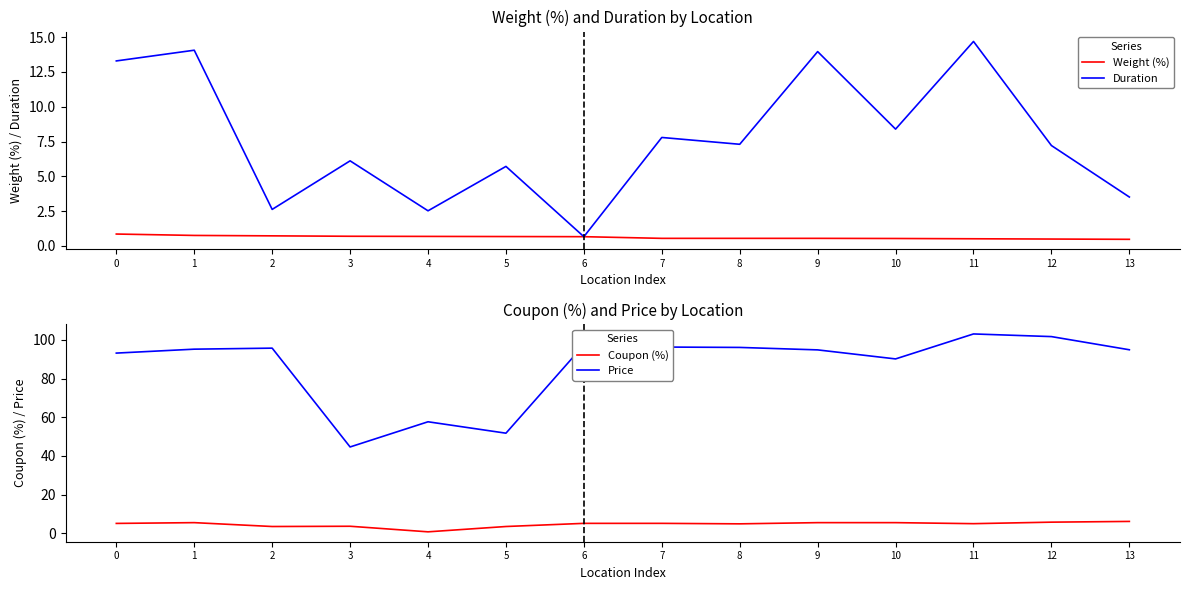

True or false: Price and Weight (%) cross at least once.

False